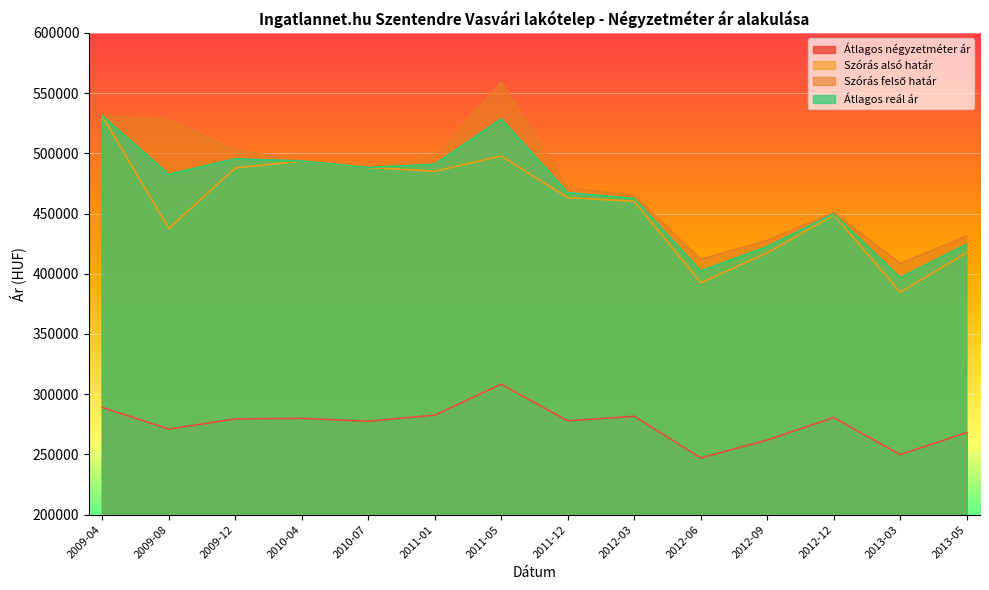

Which category has the lowest value across all series?

2012-06